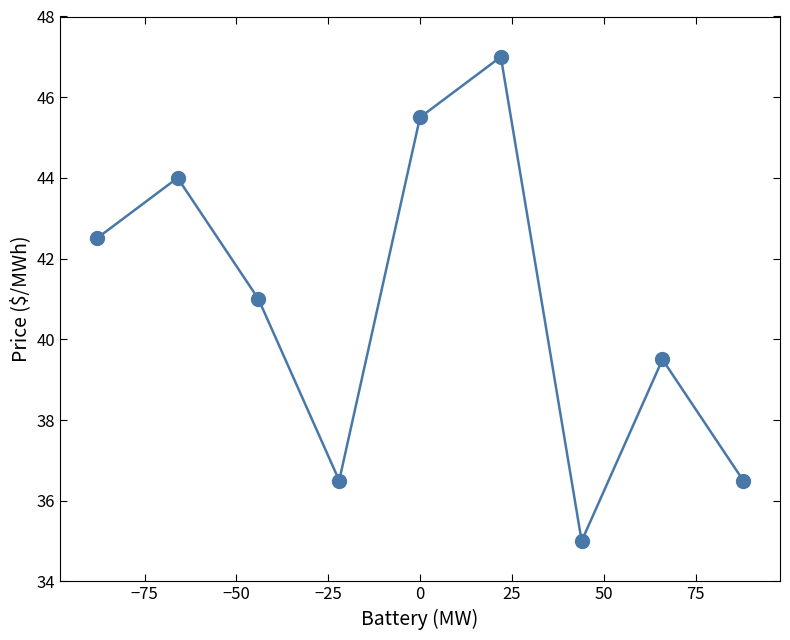

What is the minimum value shown in the chart?

35.0